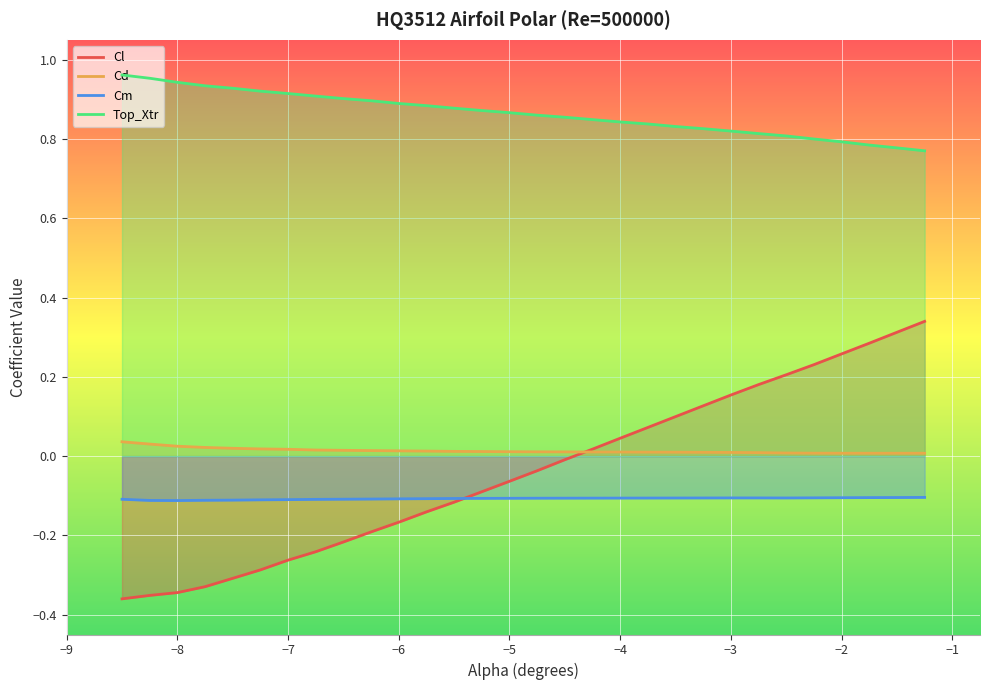

True or false: Cm and Cd cross at least once.

False